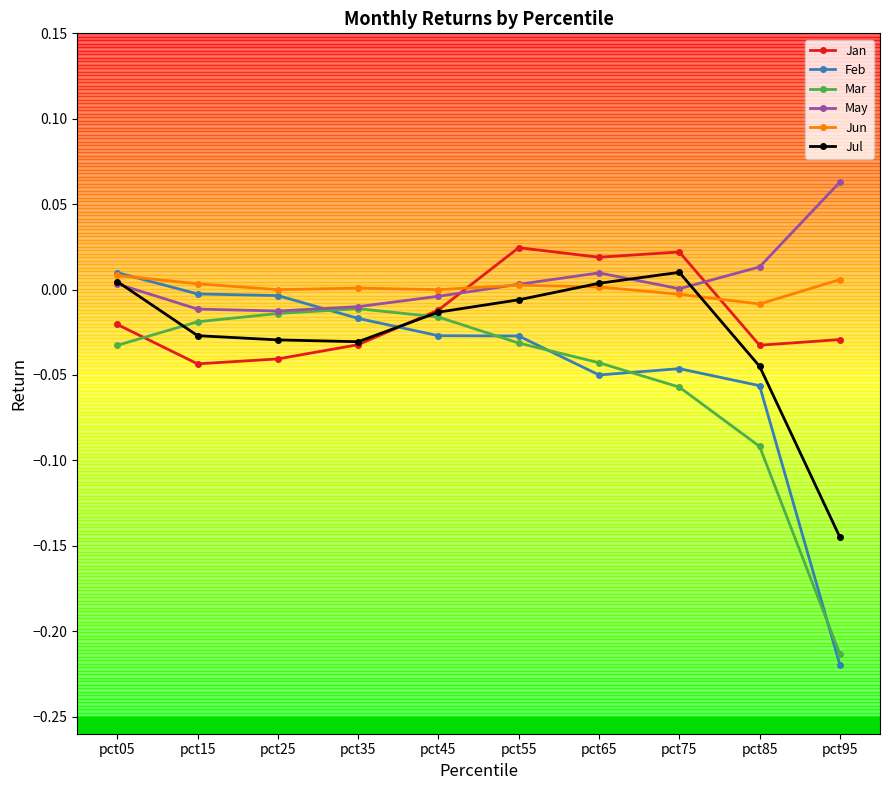

What are all the series names shown in the legend?

Jan, Feb, Mar, May, Jun, Jul